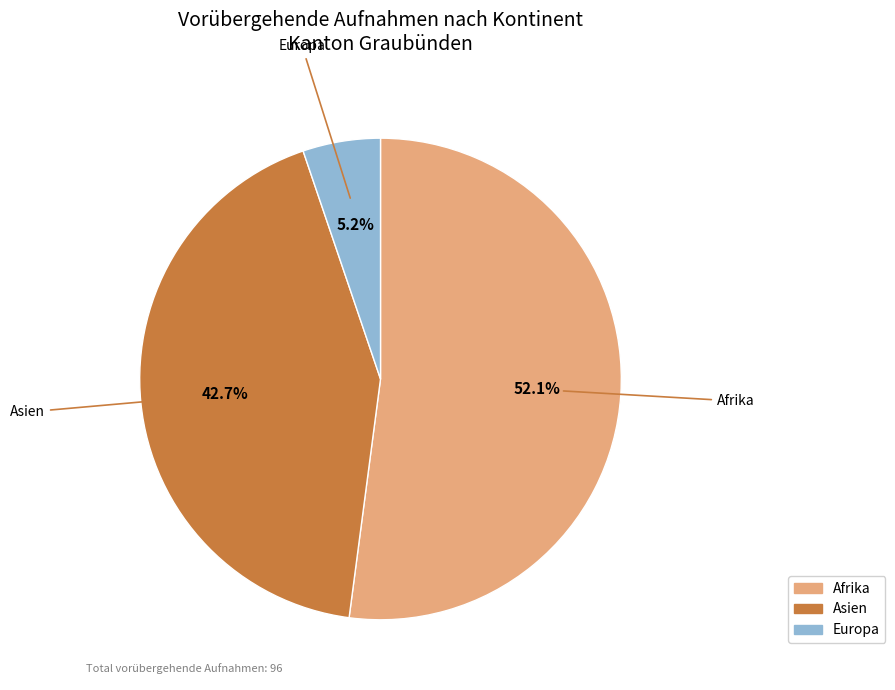

Does any single category account for the majority?

Yes